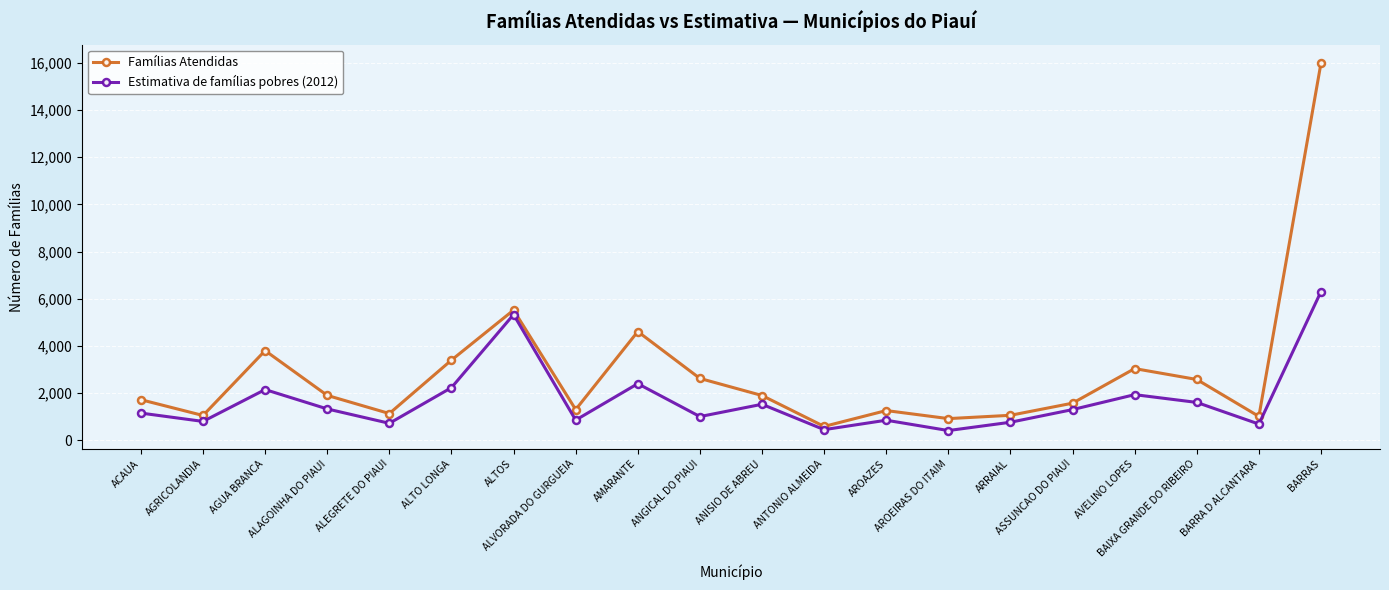

What is the average value of the Estimativa de famílias pobres (2012) series?

1696